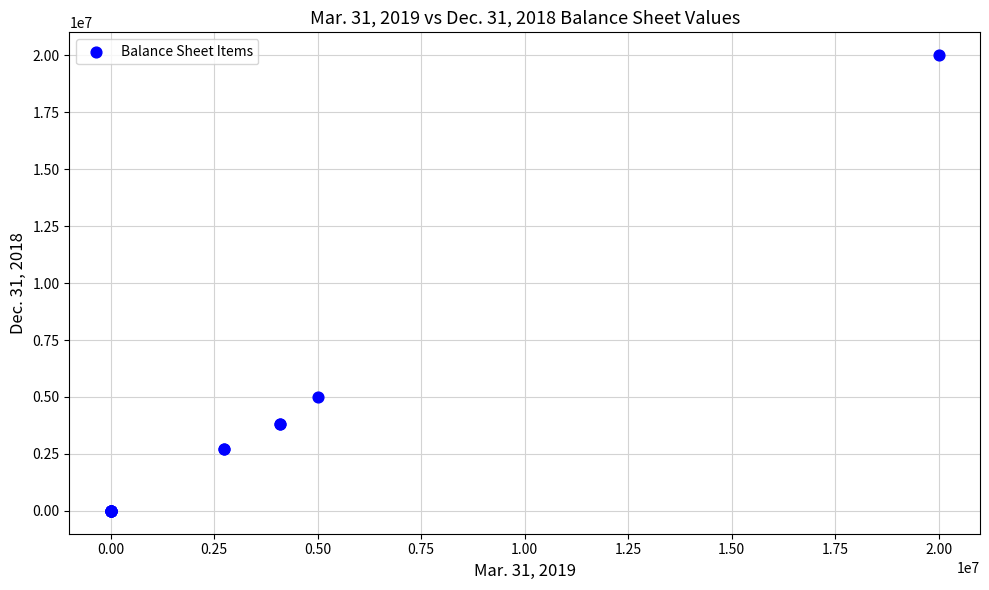

What Y value in the scatter plot is closest to 10000000?

5000000.0